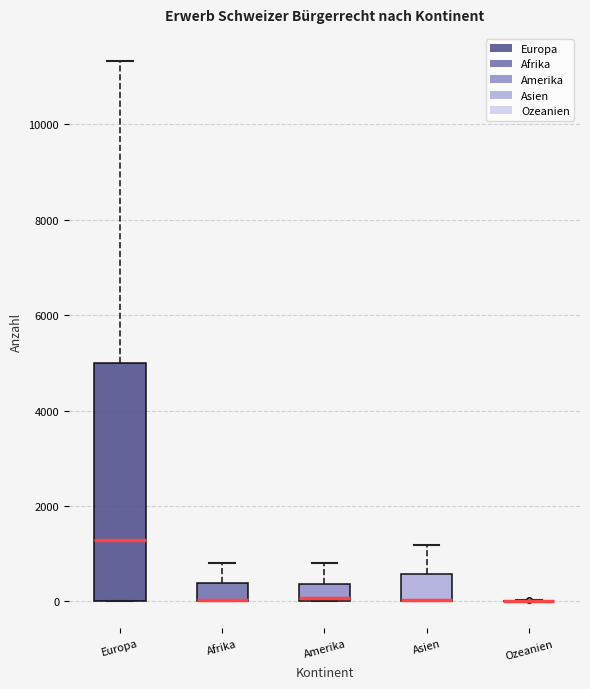

Reading left to right, read every box against the y-axis: the position of its median line, the range the box covers, and the ends of its whiskers. The values are not printed on the chart, so give them approximately, as read against the axis.

Europa: median 1200, box 0 to 5000, whiskers 0 to 11400
Afrika: median 0 (drawn on the box's lower edge), box 0 to 400, whiskers 0 to 800
Amerika: median 0 (just above the box's lower edge), box 0 to 400, whiskers 0 to 800
Asien: median 0 (drawn on the box's lower edge), box 0 to 600, whiskers 0 to 1200
Ozeanien: box collapsed to a line at 0, whiskers 0 to 0